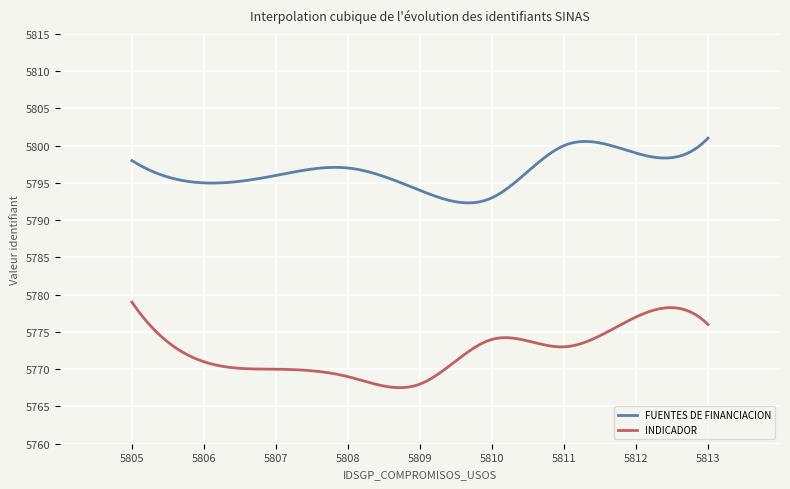

What is the smallest value displayed?

5767.5